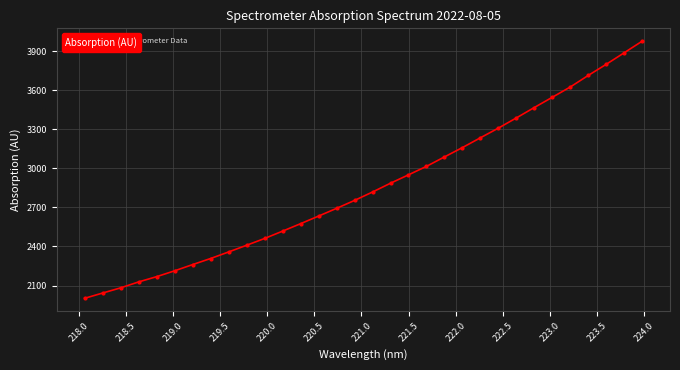

What is the smallest value displayed?

2002.0